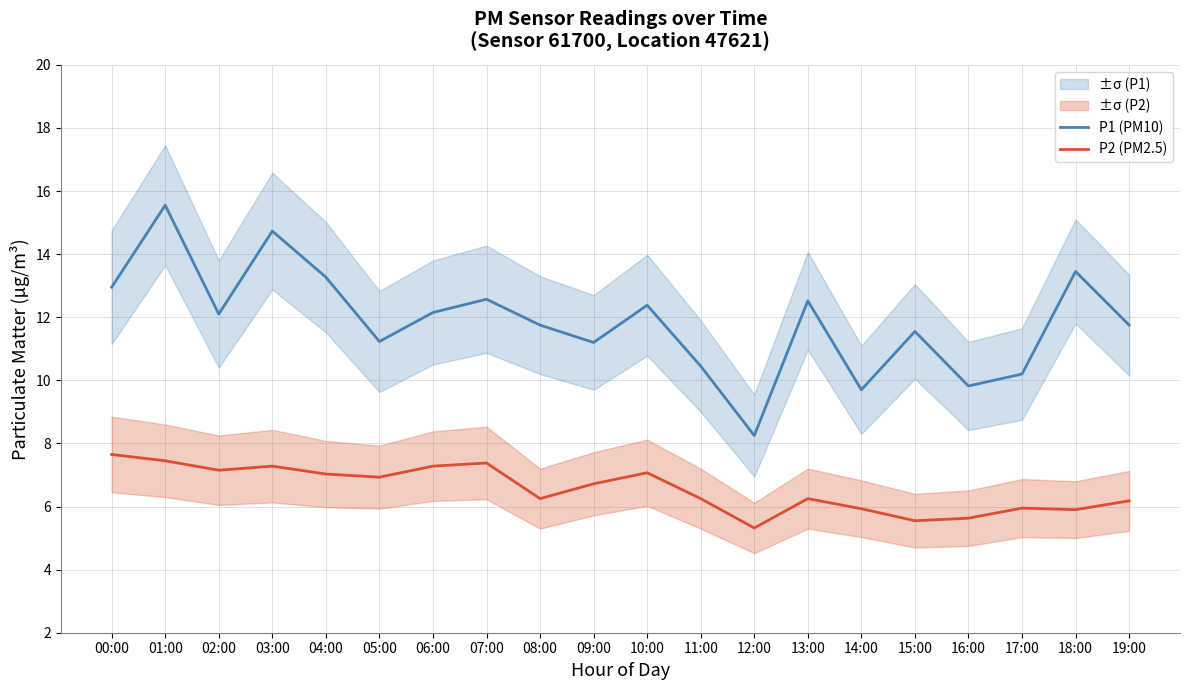

Reading left to right, transcribe all the data shown in this chart.

P1 (PM10): 00:00=12.9	01:00=15.6	02:00=12.1	03:00=14.7	04:00=13.3	05:00=11.2	06:00=12.2	07:00=12.6	08:00=11.8	09:00=11.2	10:00=12.4	11:00=10.4	12:00=8.2	13:00=12.5	14:00=9.7	15:00=11.6	16:00=9.8	17:00=10.2	18:00=13.4	19:00=11.8
P2 (PM2.5): 00:00=7.7	01:00=7.5	02:00=7.2	03:00=7.3	04:00=7.0	05:00=6.9	06:00=7.3	07:00=7.4	08:00=6.2	09:00=6.7	10:00=7.1	11:00=6.2	12:00=5.3	13:00=6.2	14:00=5.9	15:00=5.5	16:00=5.6	17:00=6.0	18:00=5.9	19:00=6.2